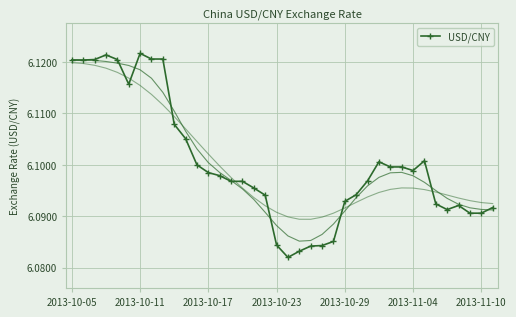

What value does the data have at 8?

6.1